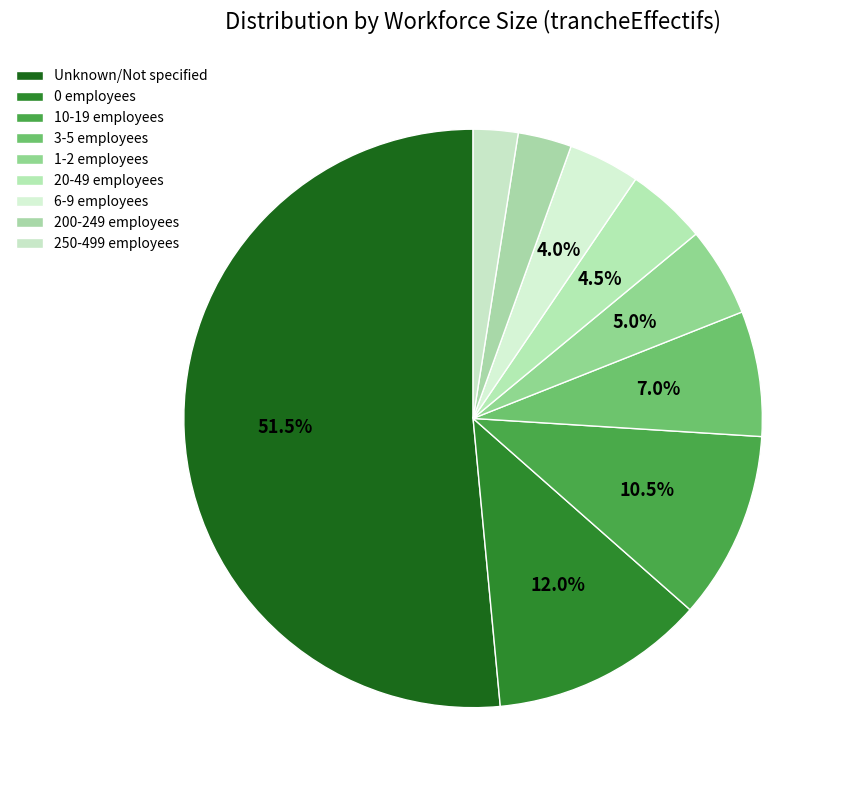

How many segments does this pie chart have?

9